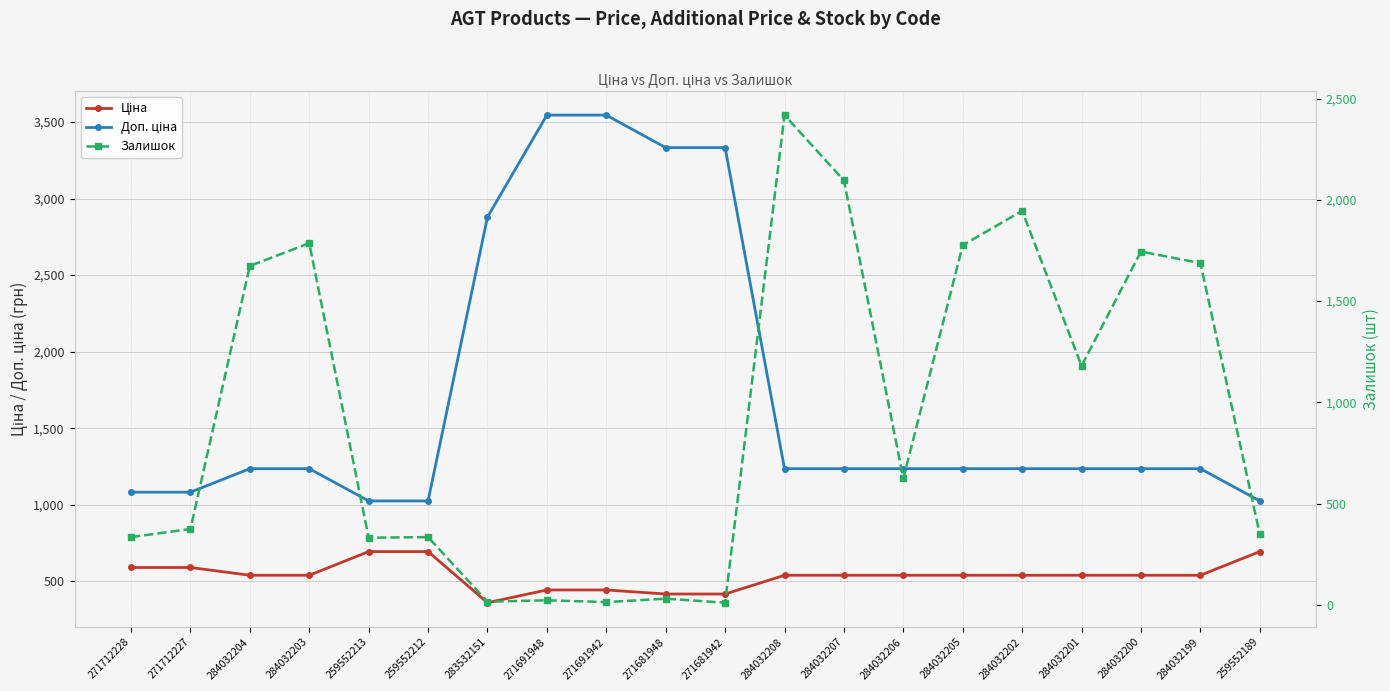

Which series has the largest total across all categories?

Доп. ціна